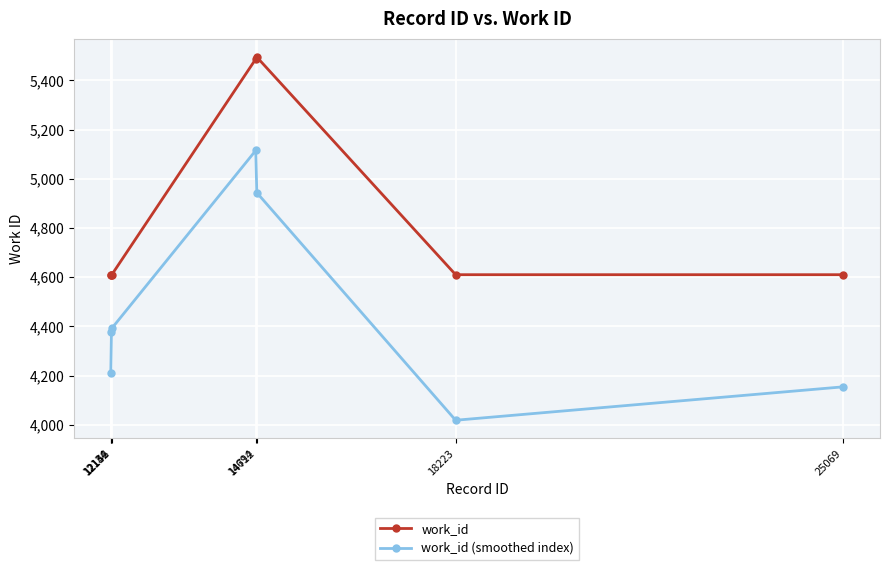

True or false: work_id and work_id (smoothed index) cross at least once.

False